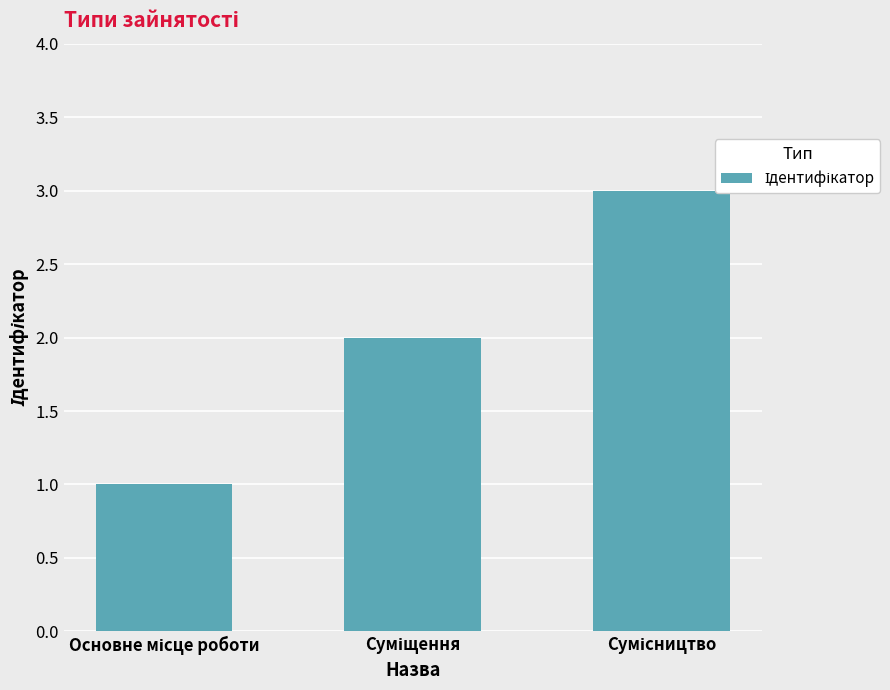

What is the sum of all values?

6